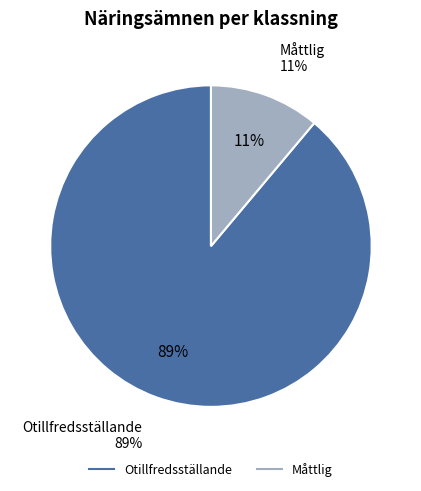

True or false: Otillfredsställande accounts for 89% of the total.

True